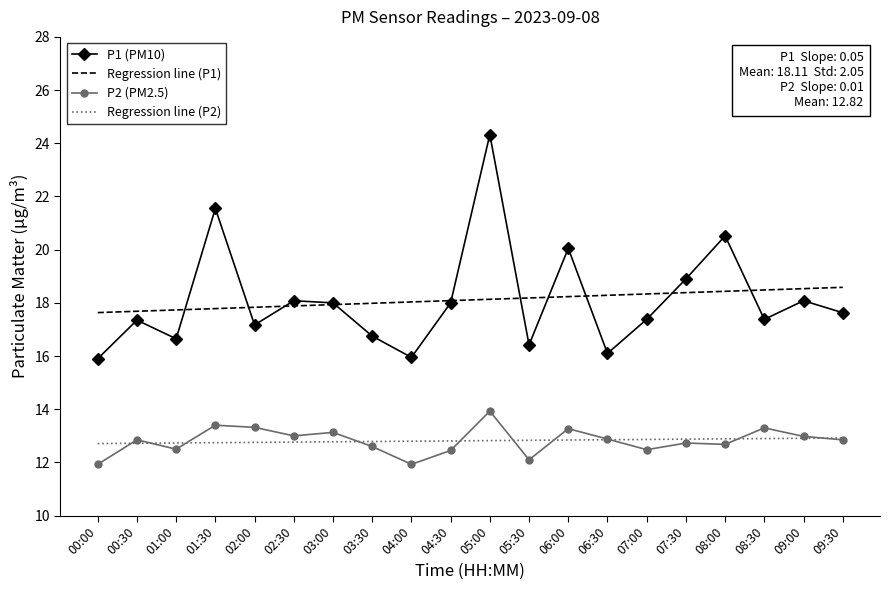

List the series in order of their peak value, highest first.

P1 (PM10), Regression line (P1), P2 (PM2.5), Regression line (P2)